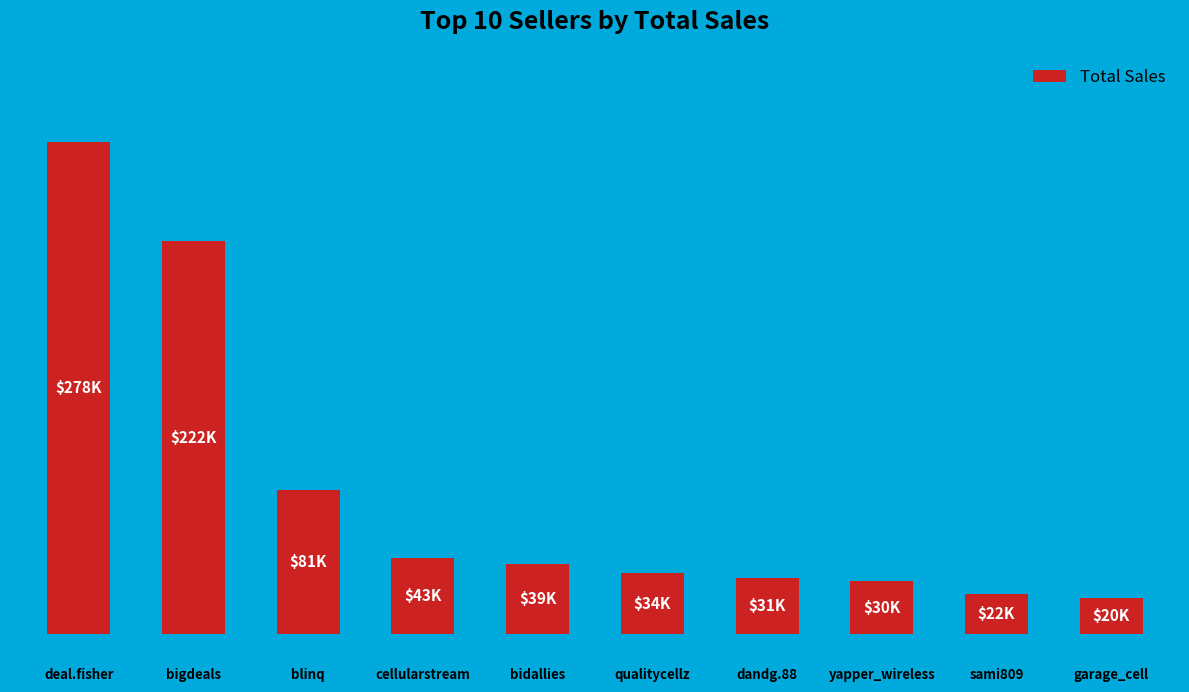

Does the chart contain any negative values?

No